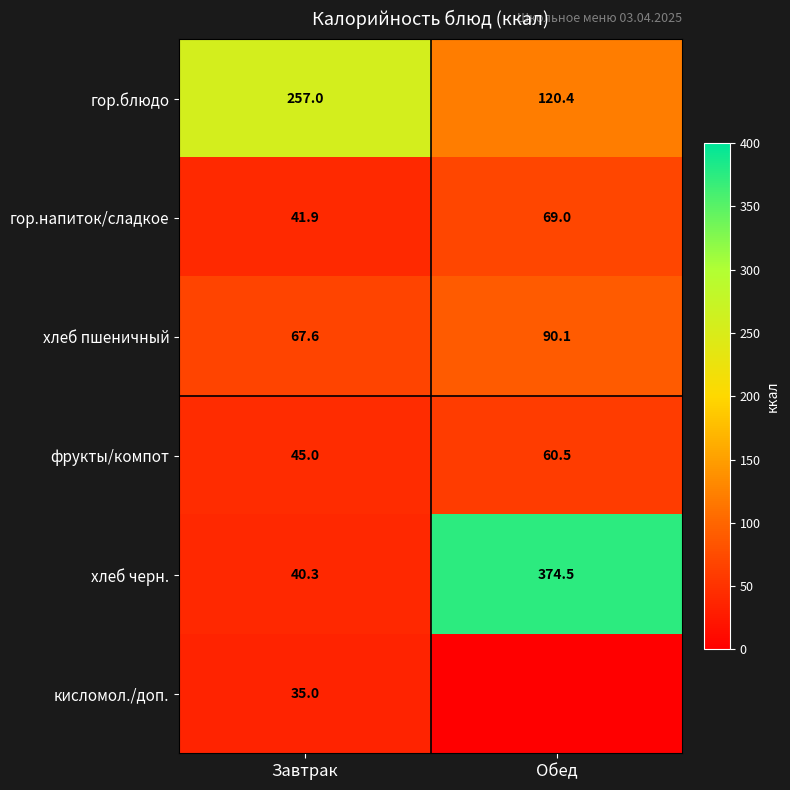

True or false: фрукты/компот has a value of 13.2 at Обед.

False